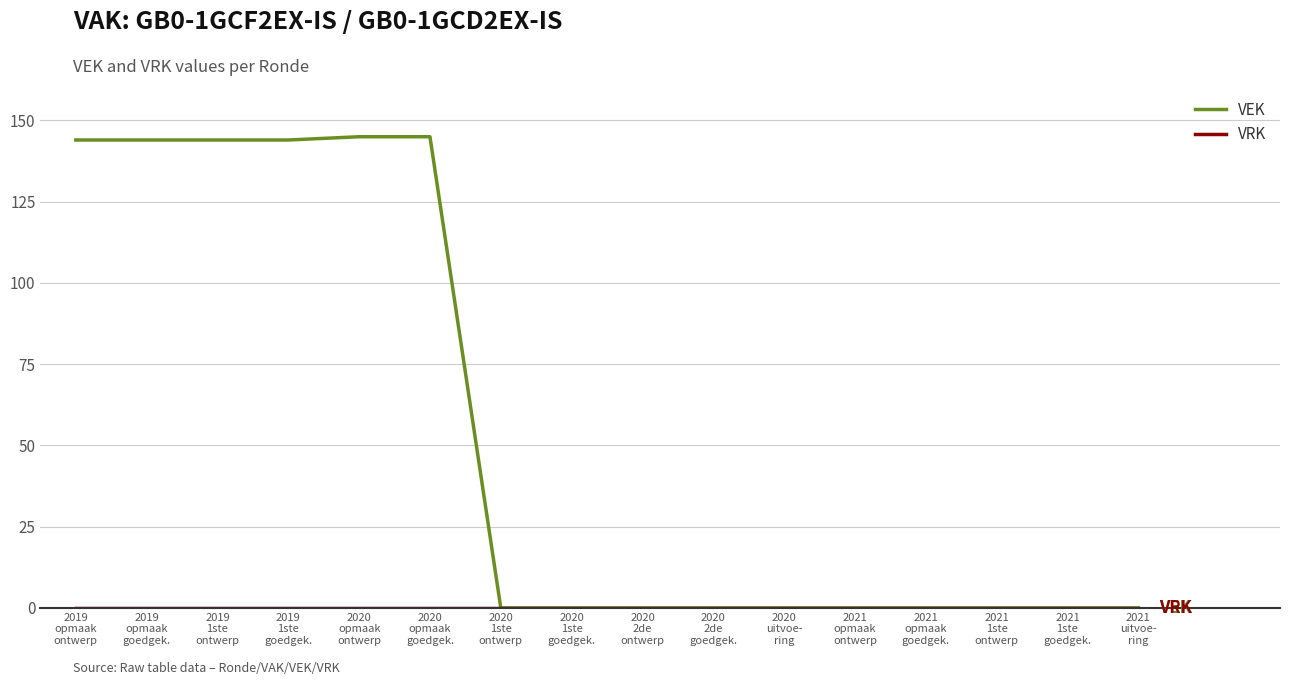

Which series has the widest spread of values?

VEK